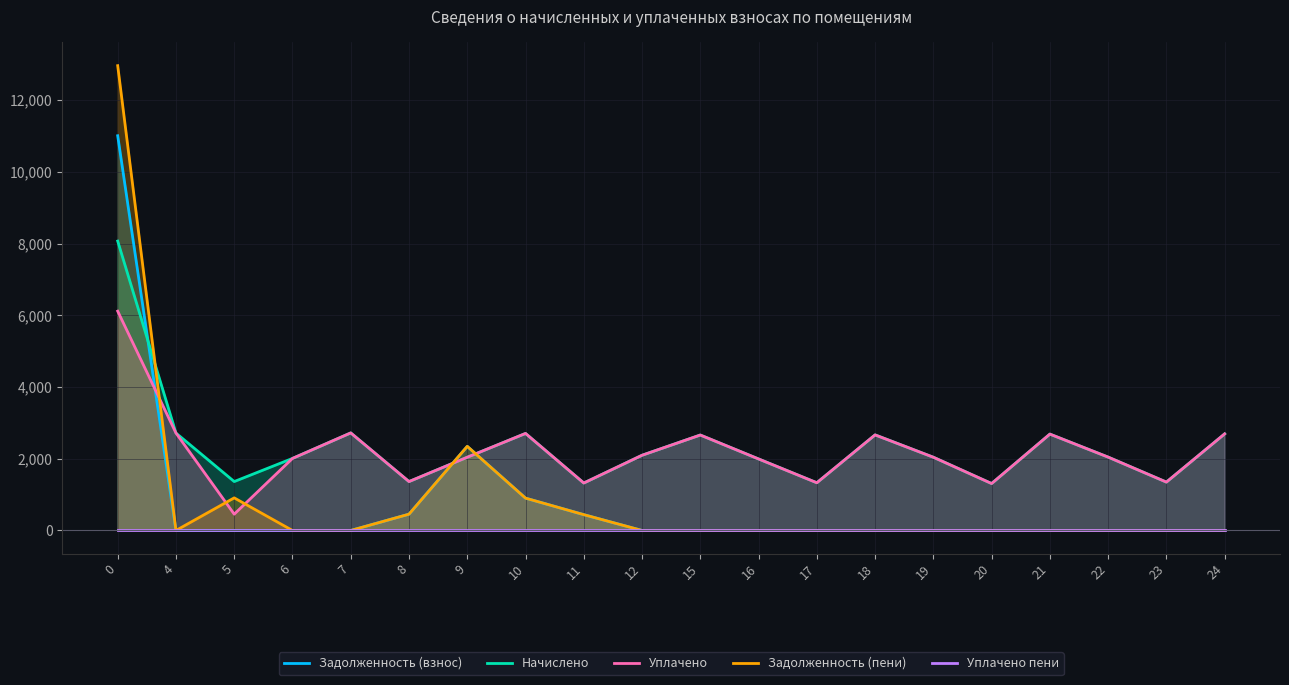

The value of Задолженность (взнос) at 0 is 16361.8. True or false?

False